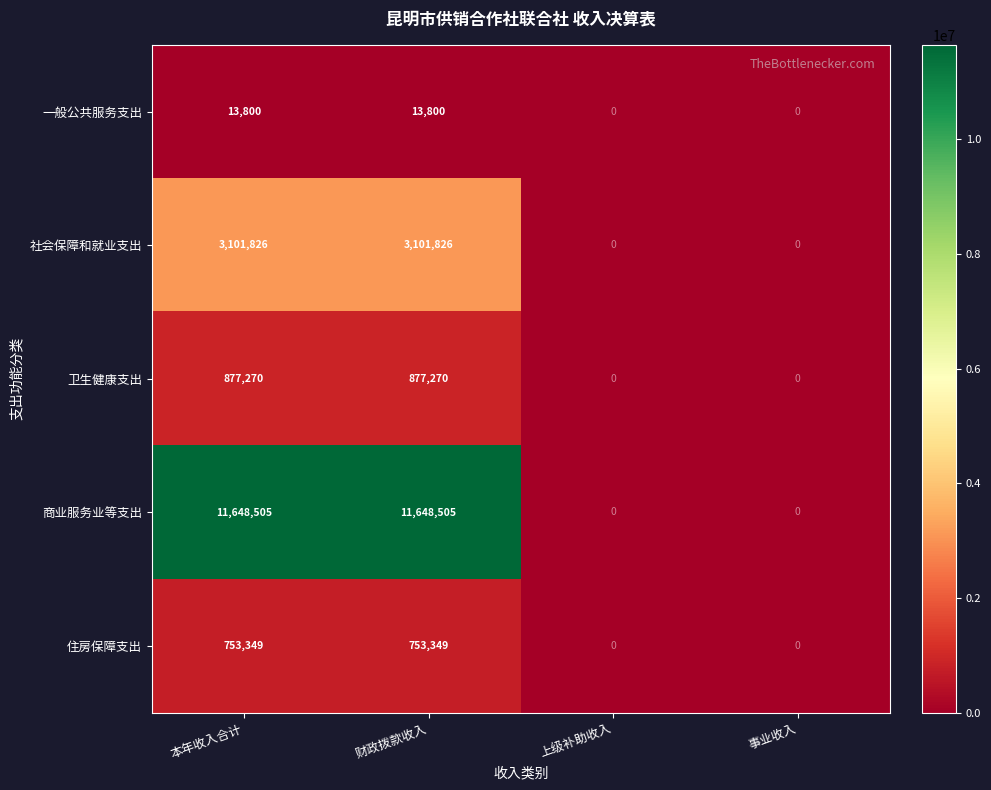

Is it true that 卫生健康支出 equals 1527354 at 财政拨款收入?

False